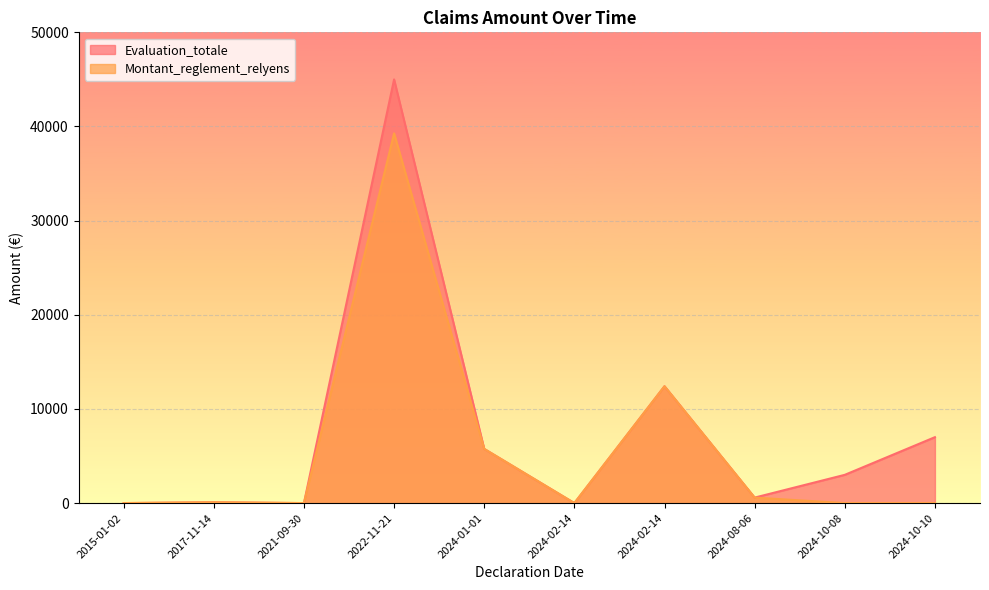

How many values in the Evaluation_totale series are below 3000?

5